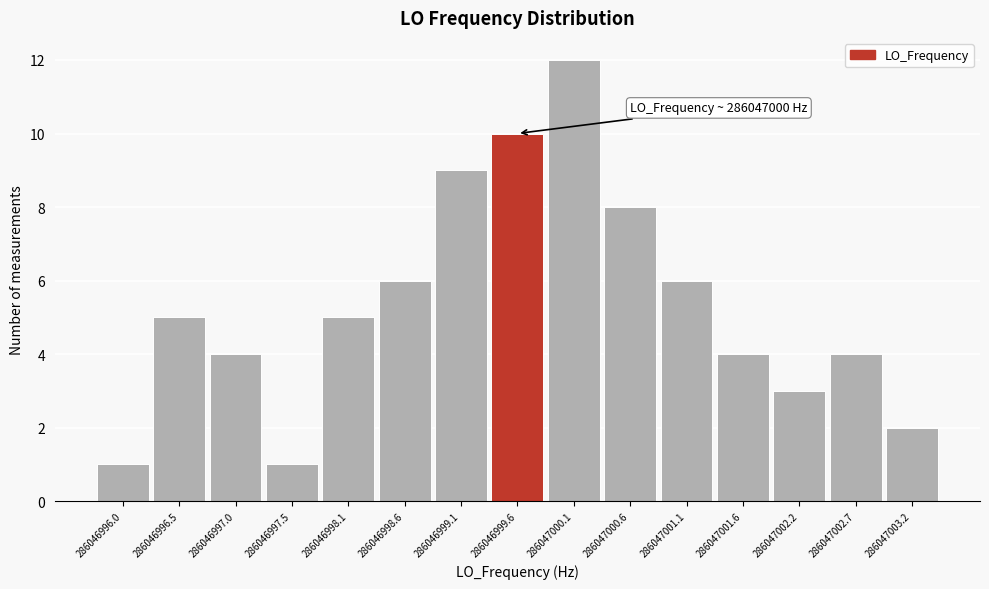

Which range on the x-axis has the tallest bar?

286047000.1 to 286047000.6